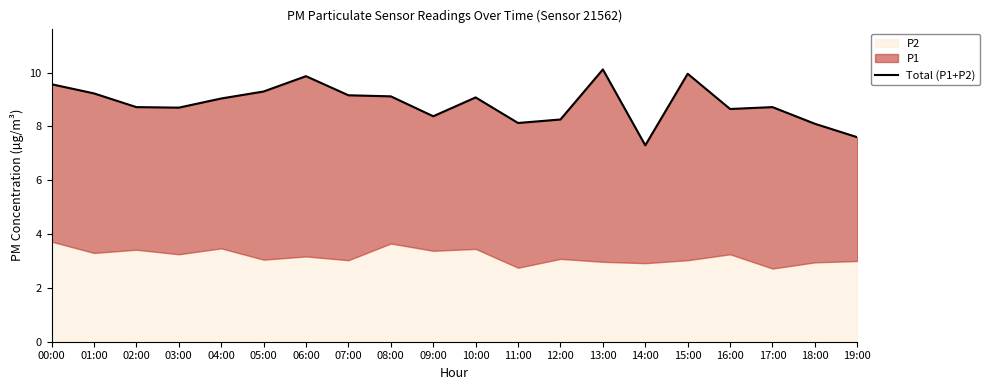

Which has a higher value, 03:00 or 09:00?

03:00